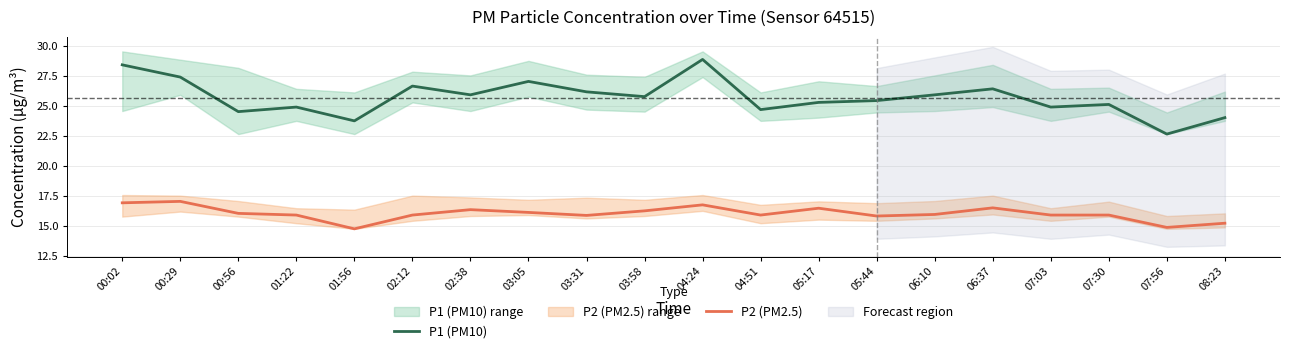

What are all the series names shown in the legend?

P1 (PM10), P2 (PM2.5)